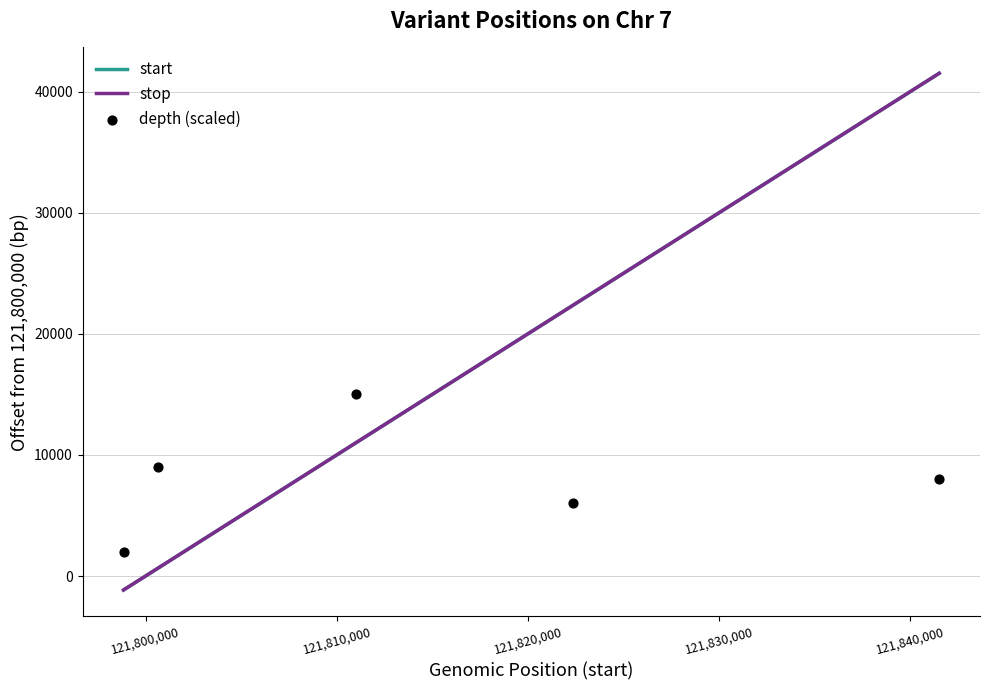

Which series has the largest total across all categories?

stop